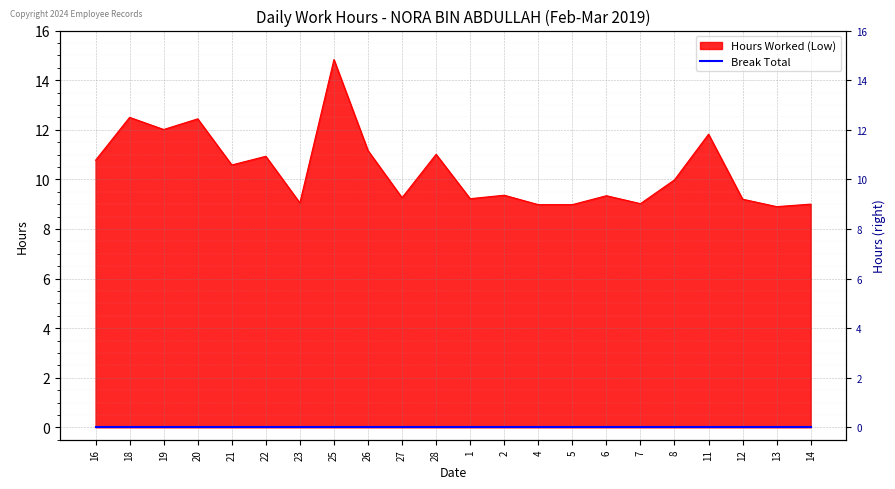

The value at 18 is 6.2. True or false?

False